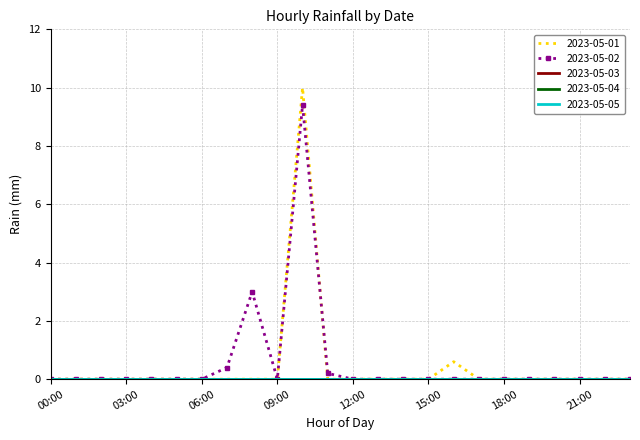

List the series in order of their peak value, highest first.

2023-05-01, 2023-05-02, 2023-05-03, 2023-05-04, 2023-05-05